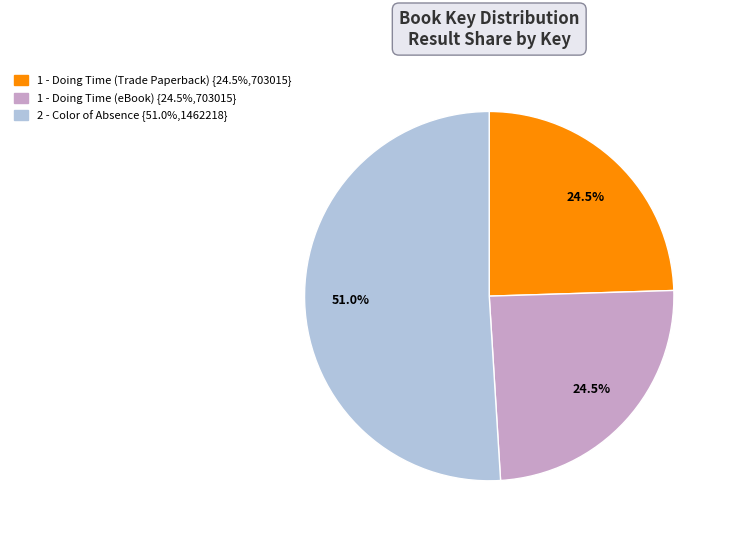

Is 1 - Doing Time (eBook) the majority of the pie?

No